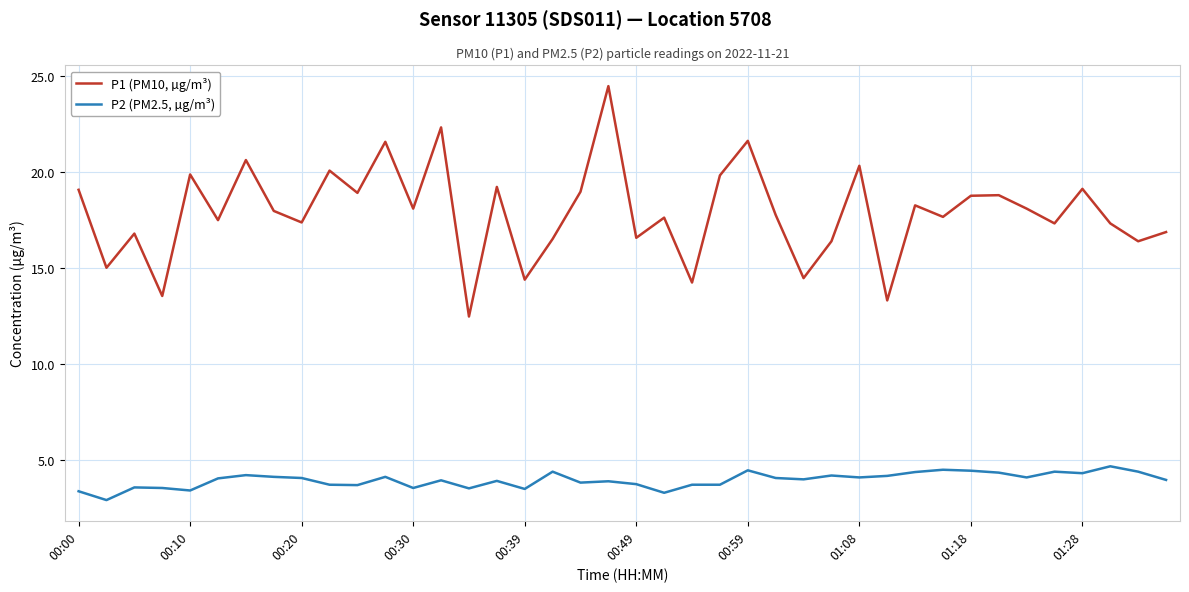

List the series in order of their overall mean, highest first.

P1 (PM10, µg/m³), P2 (PM2.5, µg/m³)